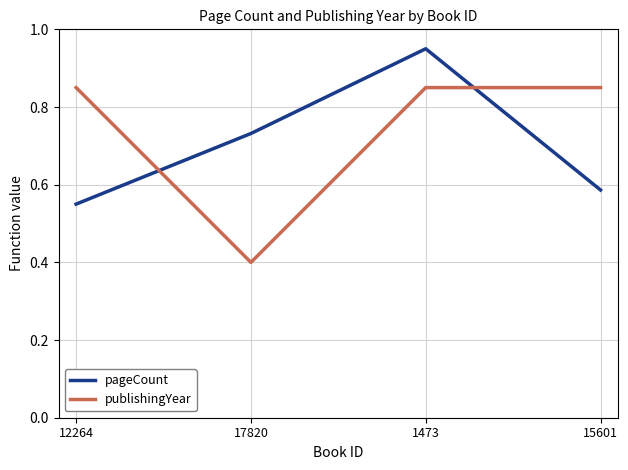

Which series has the largest total across all categories?

publishingYear